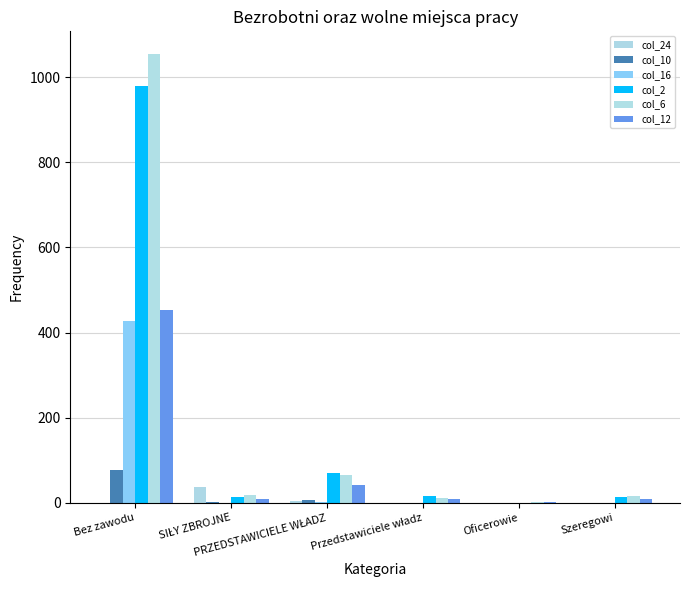

Count the number of categories in the chart.

6